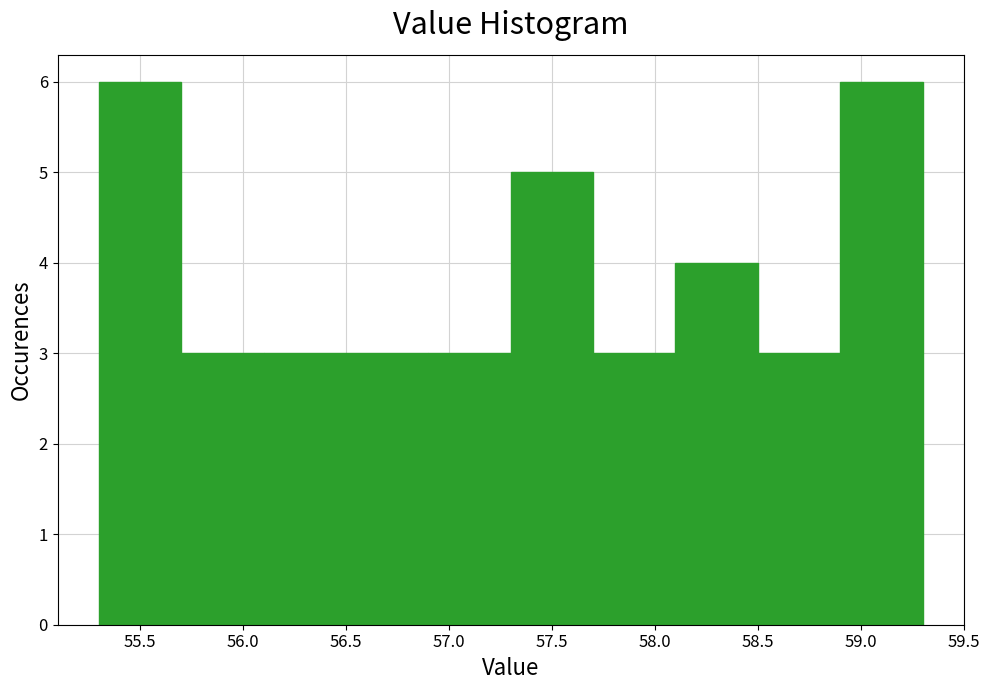

Reading left to right, transcribe this chart: for each bar, give the range it covers on the x-axis and its height. The values are not printed on the chart, so give them approximately, as read against the axis.

55.3 to 55.7: 6
55.7 to 56.1: 3
56.1 to 56.5: 3
56.5 to 56.9: 3
56.9 to 57.3: 3
57.3 to 57.7: 5
57.7 to 58.1: 3
58.1 to 58.5: 4
58.5 to 58.9: 3
58.9 to 59.3: 6